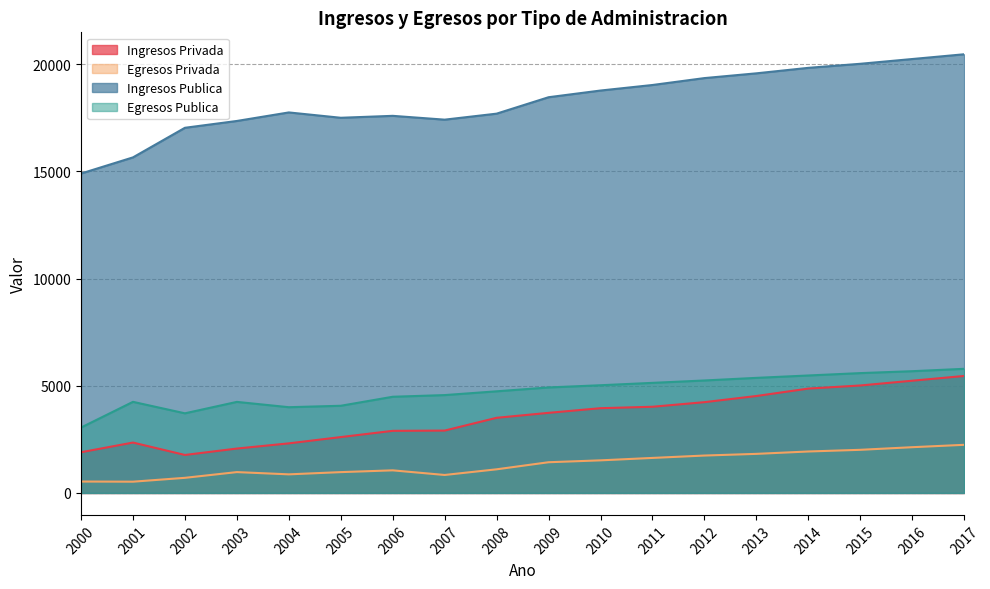

The Ingresos Privada series shows 7380 at 2015. True or false?

False